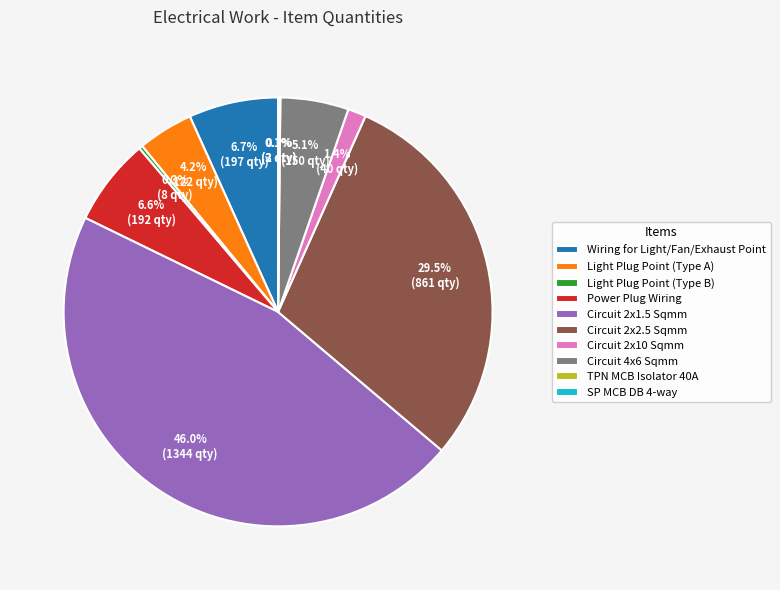

Is there a majority slice in this chart?

No